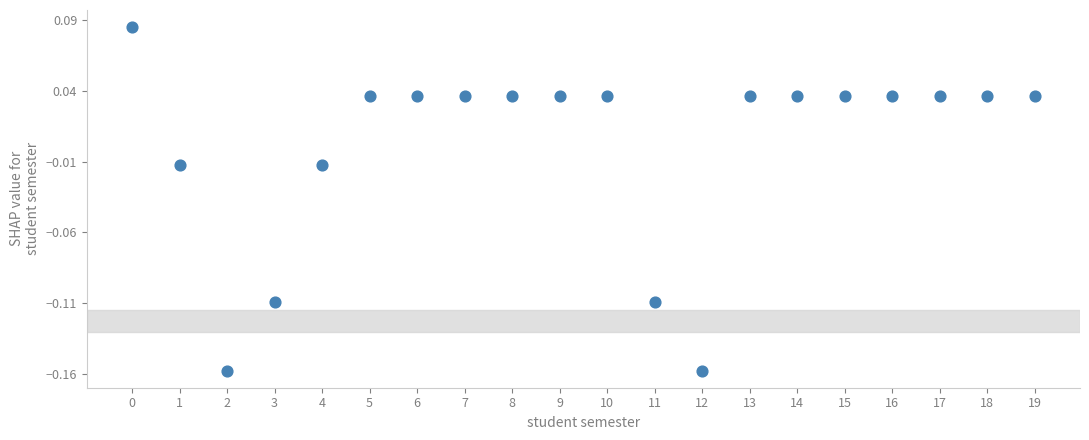

How many points are shown in the scatter plot?

20